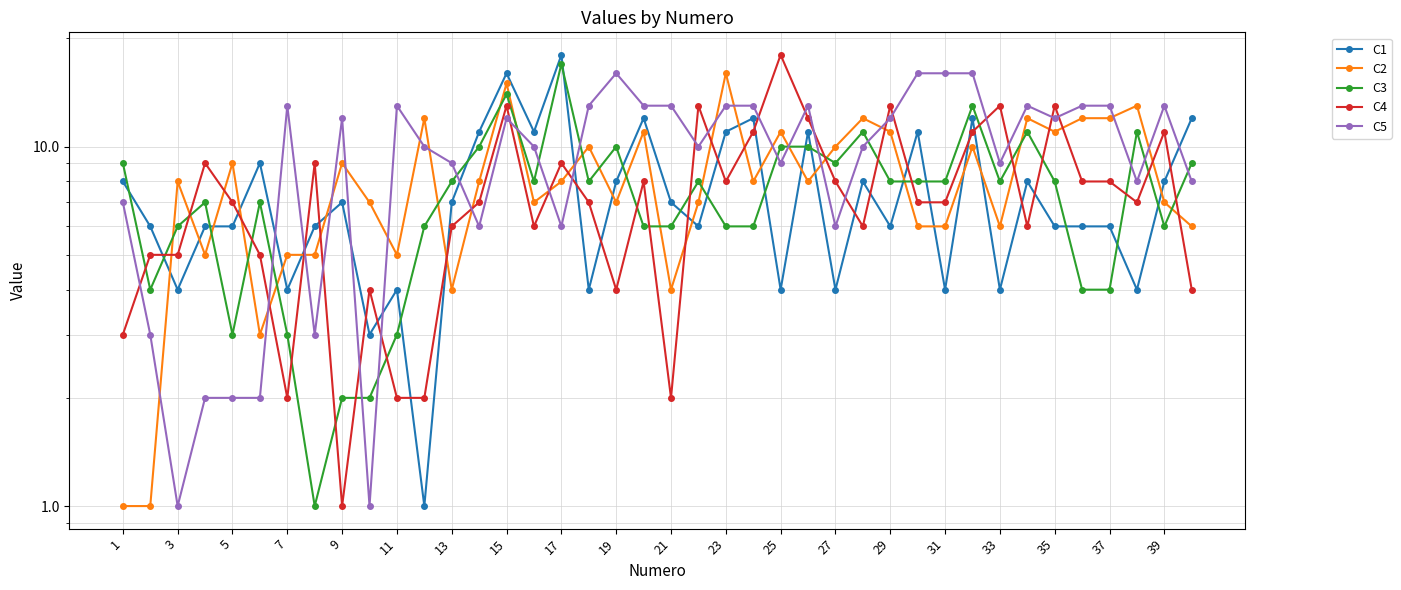

Which series has the largest total across all categories?

C5